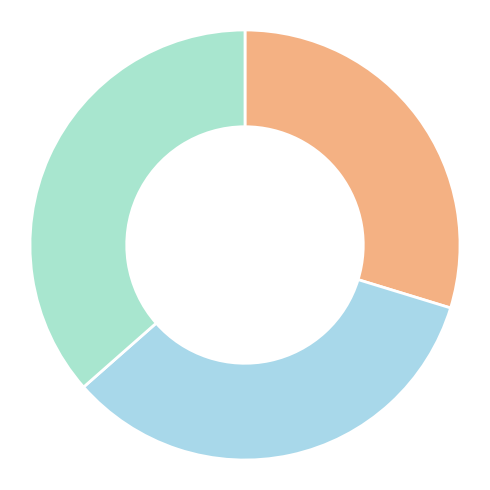

How many slices are in this pie chart?

3